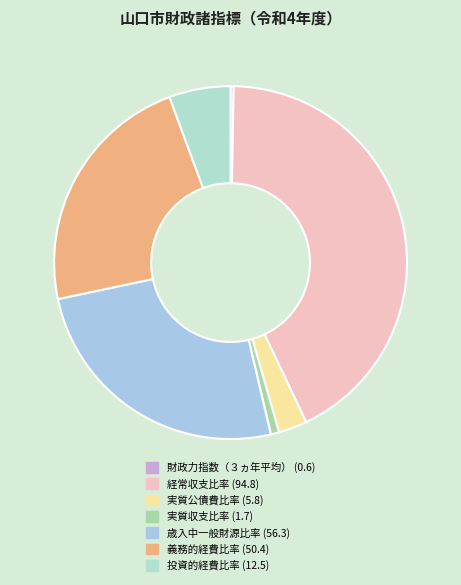

True or false: 経常収支比率 accounts for 36% of the total.

False